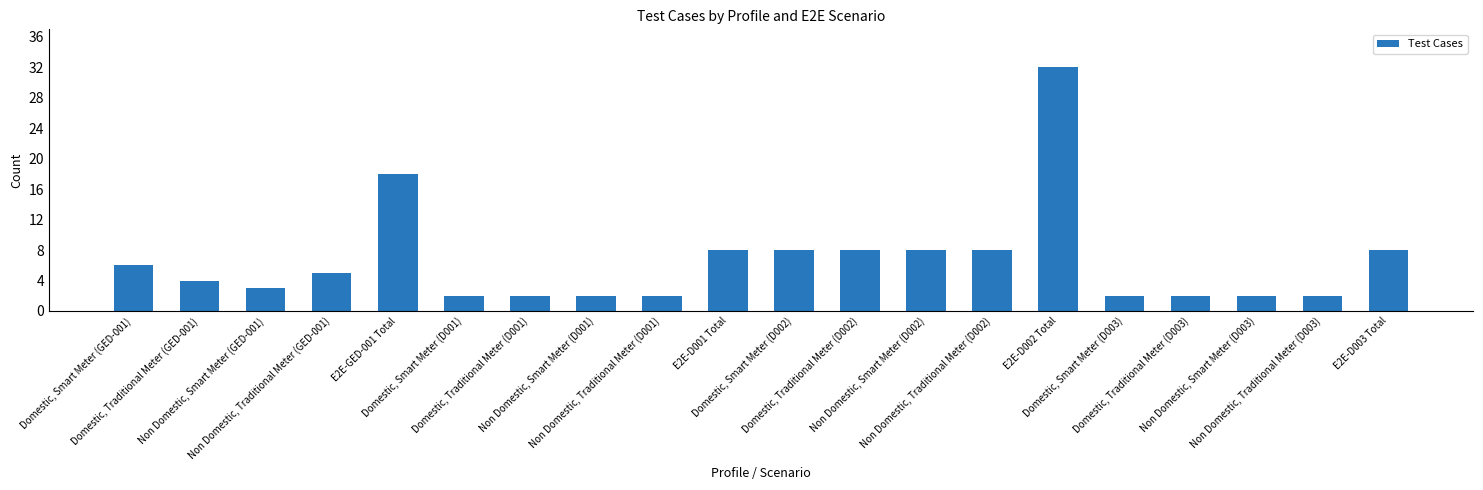

What is the label of the 1st bar from the right?

E2E-D003 Total